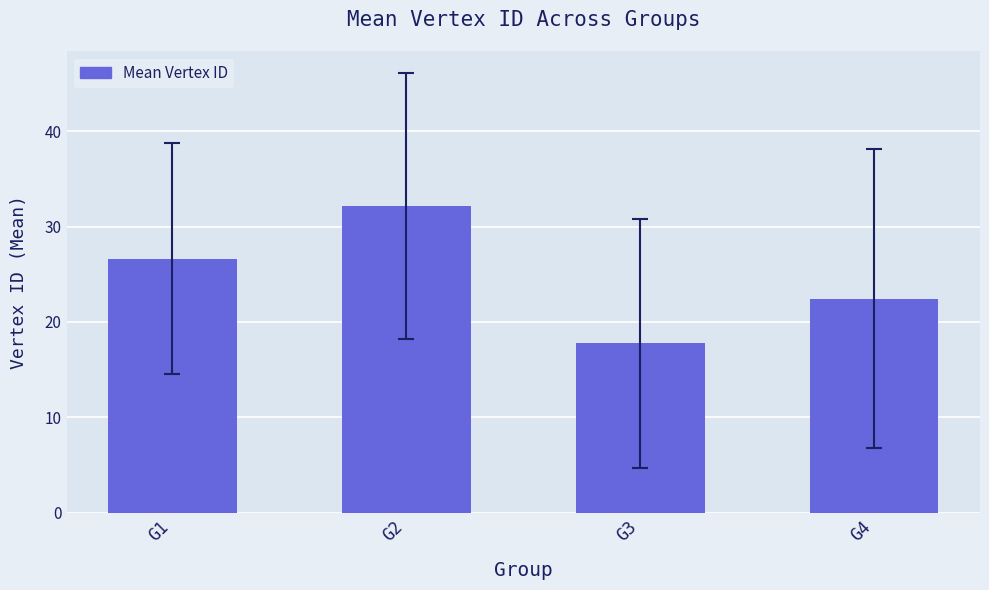

Reading left to right, transcribe all the data shown in this chart.

26.6	32.2	17.8	22.4